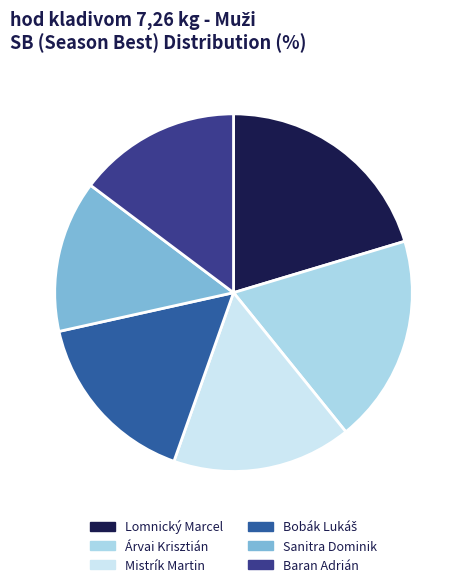

How many slices are in this pie chart?

6